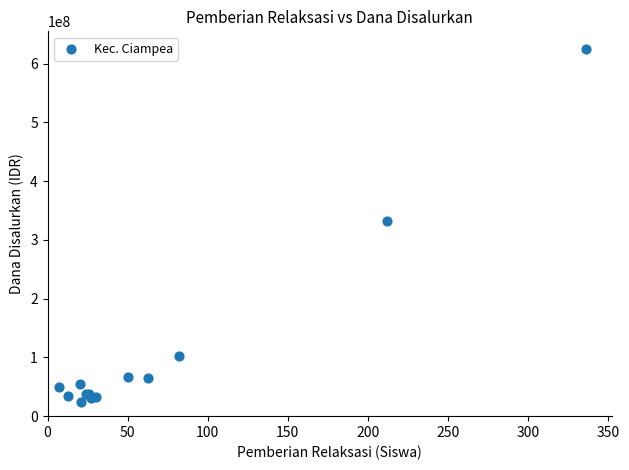

What Y value in the scatter plot is closest to 324250000?

333000000